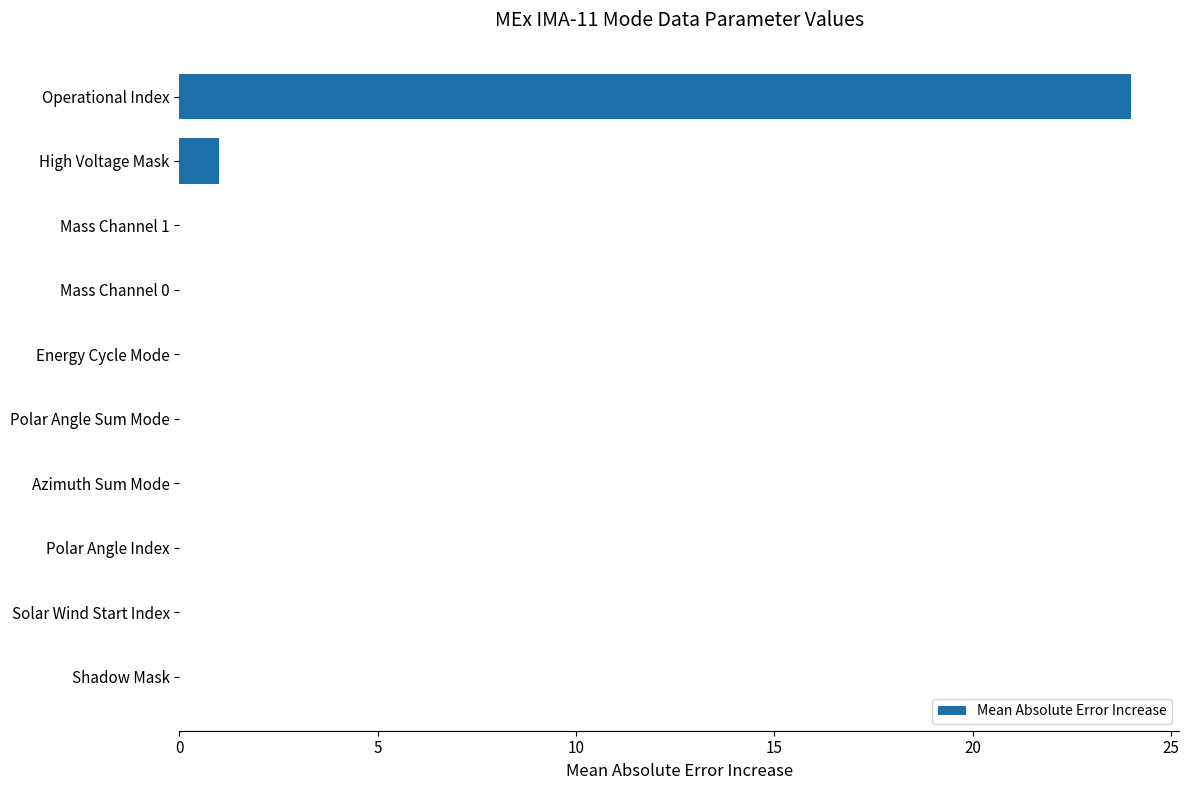

Where is the data nearest to the value 12?

High Voltage Mask